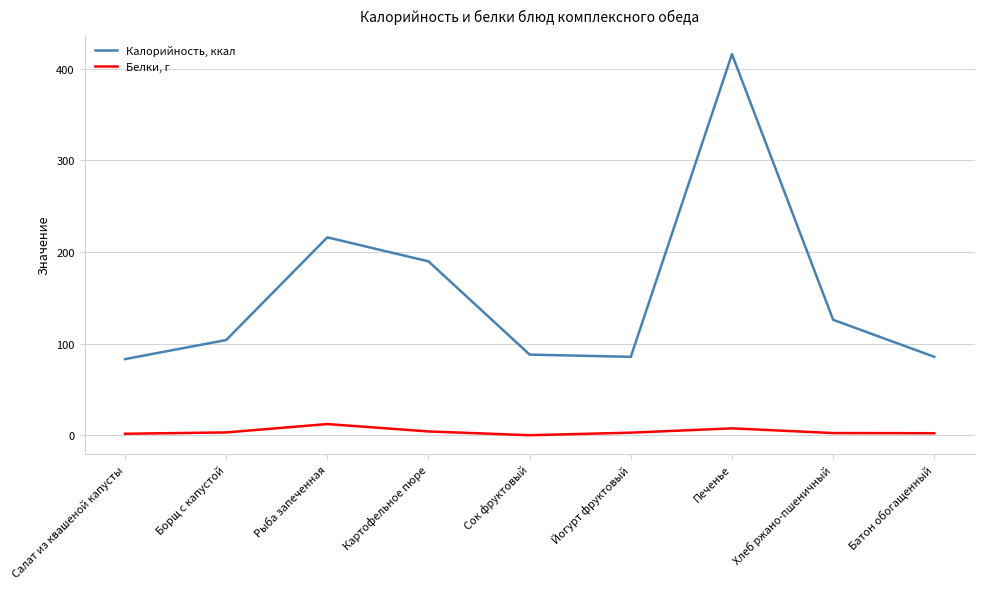

True or false: Белки, г and Калорийность, ккал cross at least once.

False